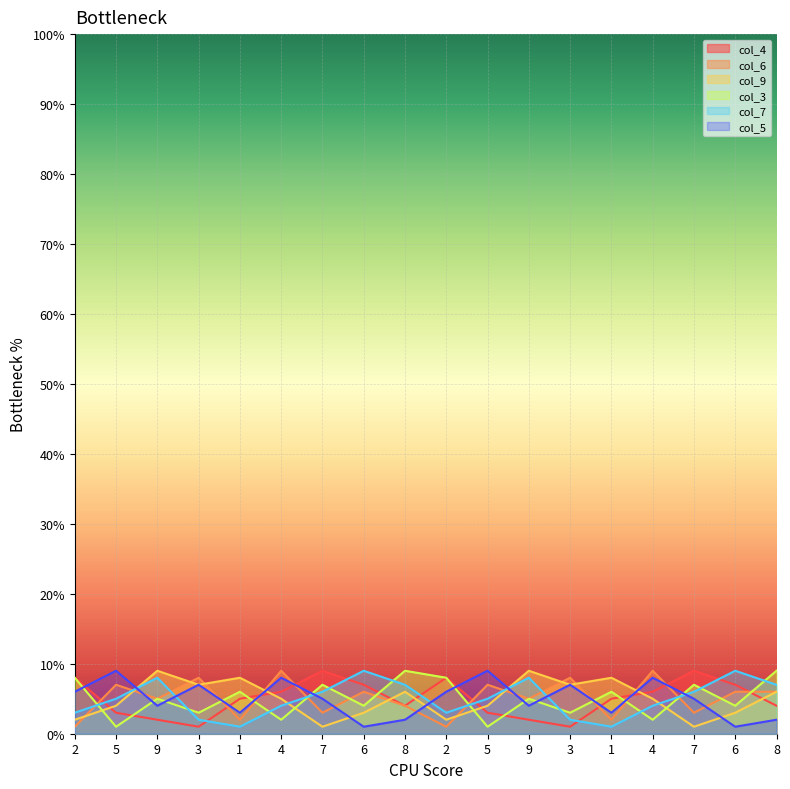

List the series in order of their peak value, highest first.

col_4, col_6, col_9, col_3, col_7, col_5